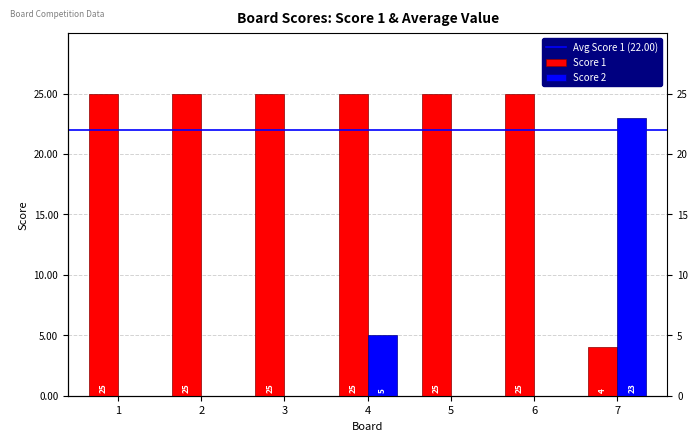

At how many categories does at least one series exceed 0?

7